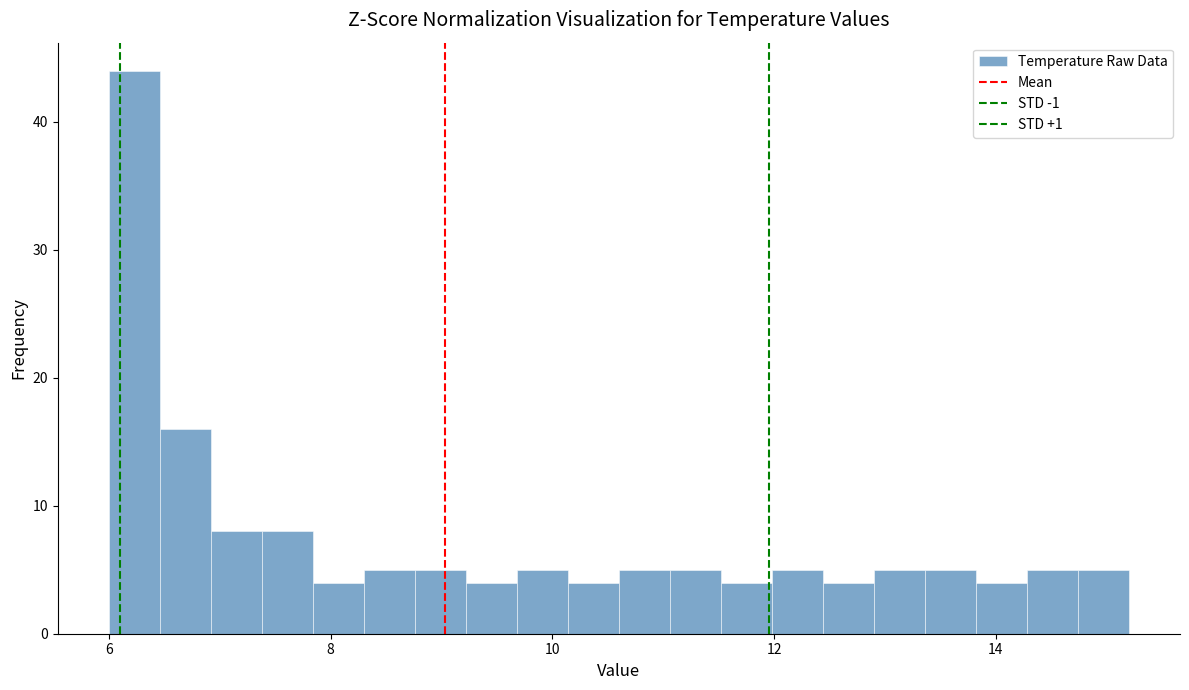

Around what value on the x-axis is the tallest bar? Give the approximate position of its centre, as read against the axis.

6.2